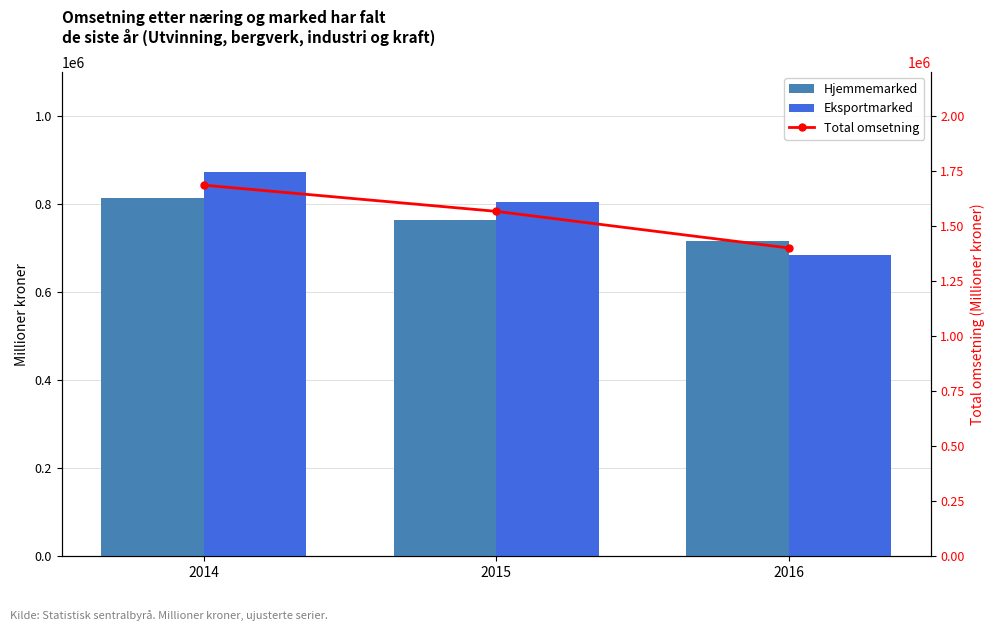

At which category is the sum across all series the highest?

2014